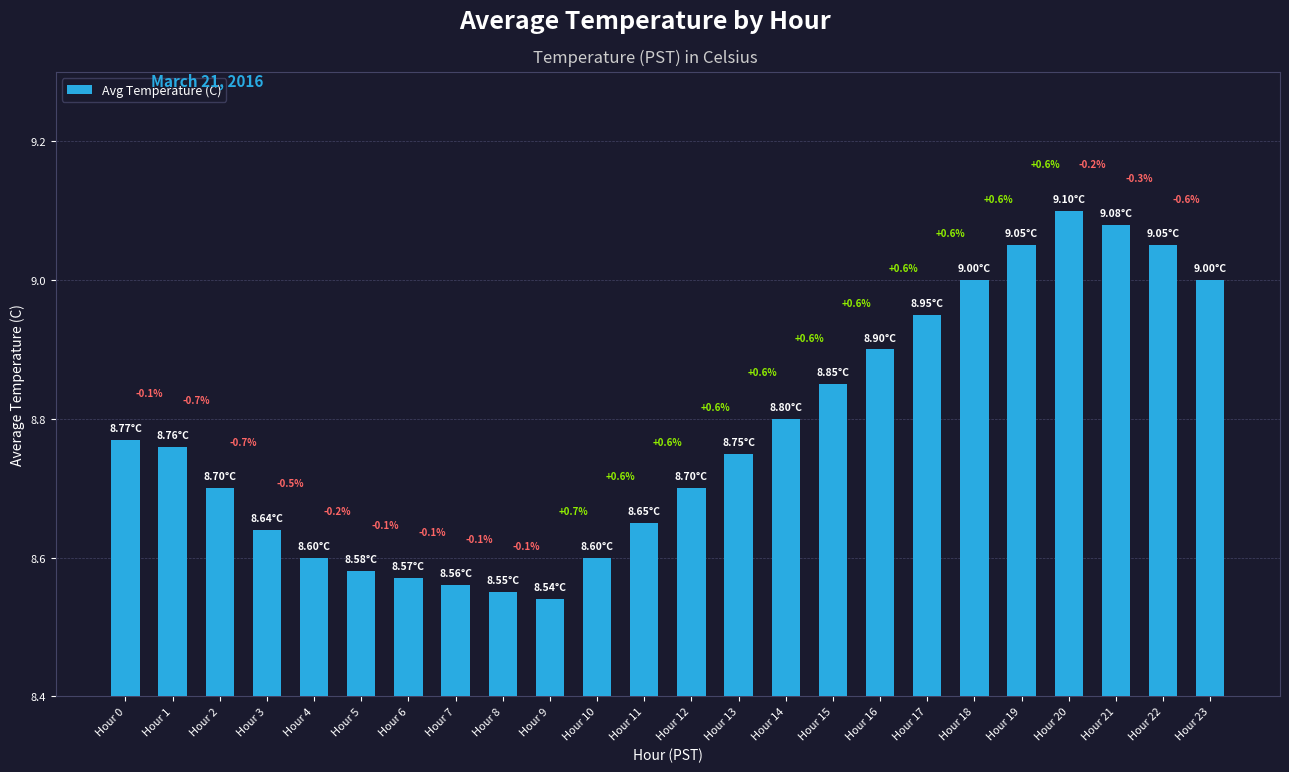

Does the chart contain any negative values?

No